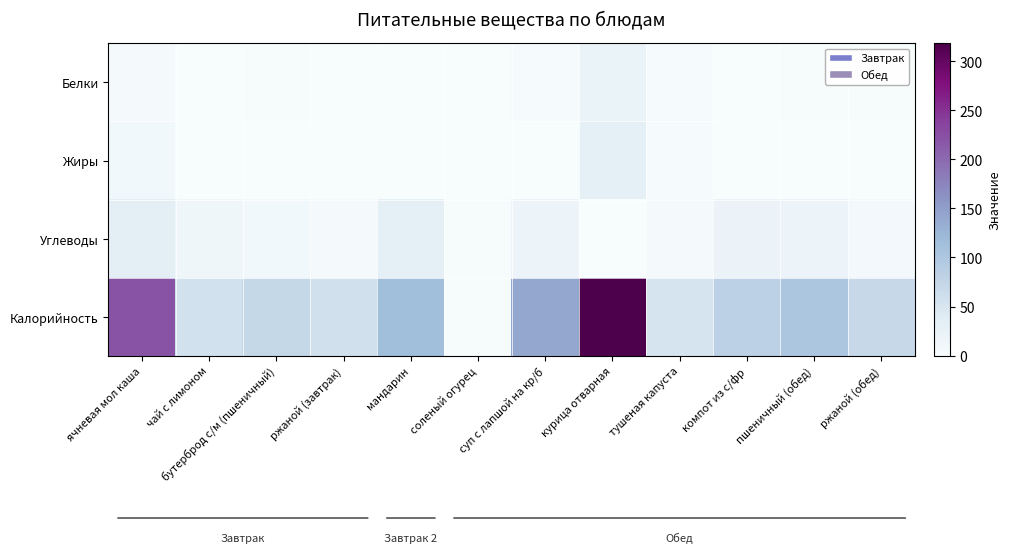

Between бутерброд с/м (пшеничный) and суп с лапшой на кр/б, which series saw the biggest shift?

Калорийность